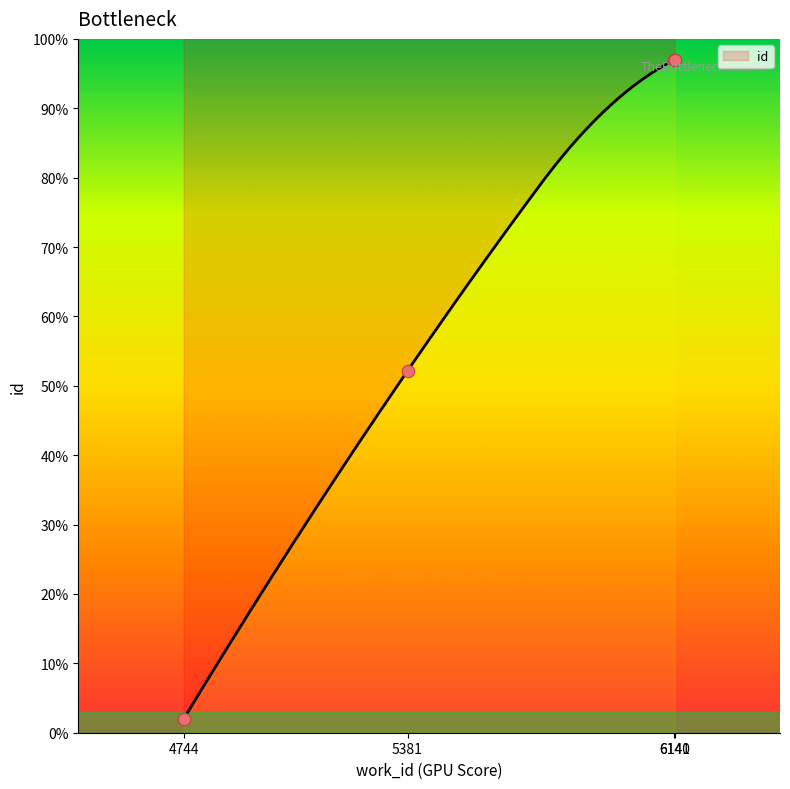

What is the change in value from 4744 to 5381?

+50.2